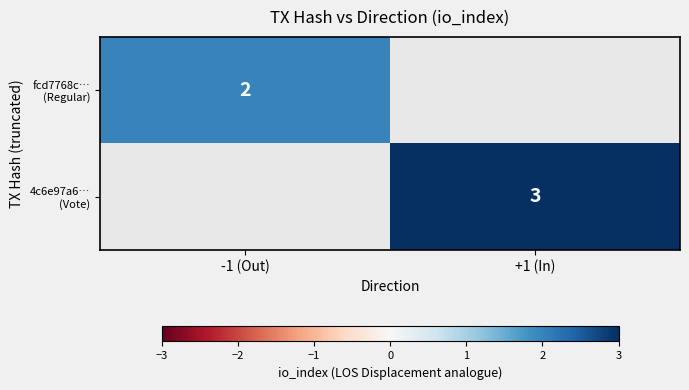

How many series are shown in this chart?

2